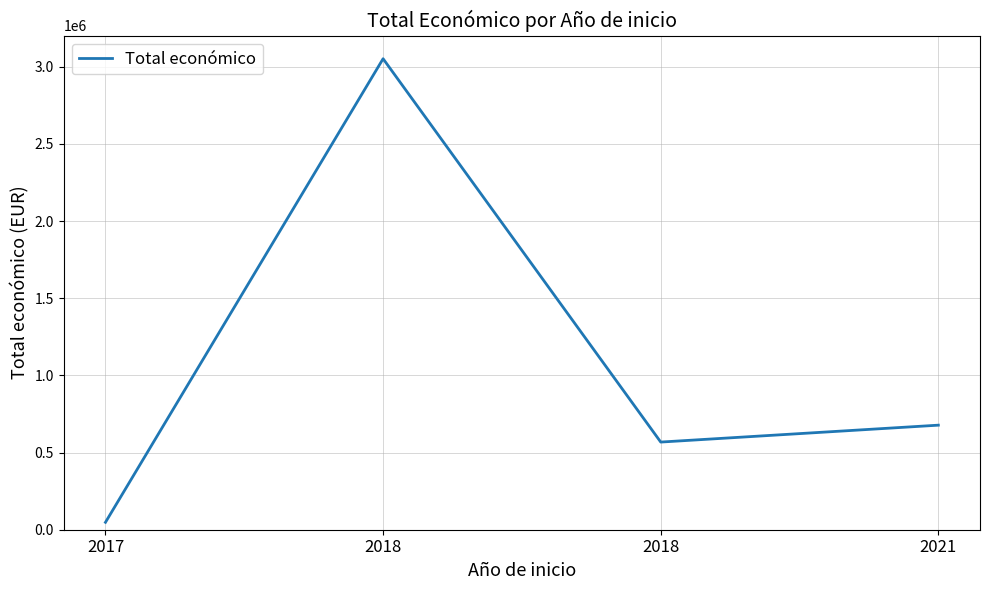

What is the average value?

1086230